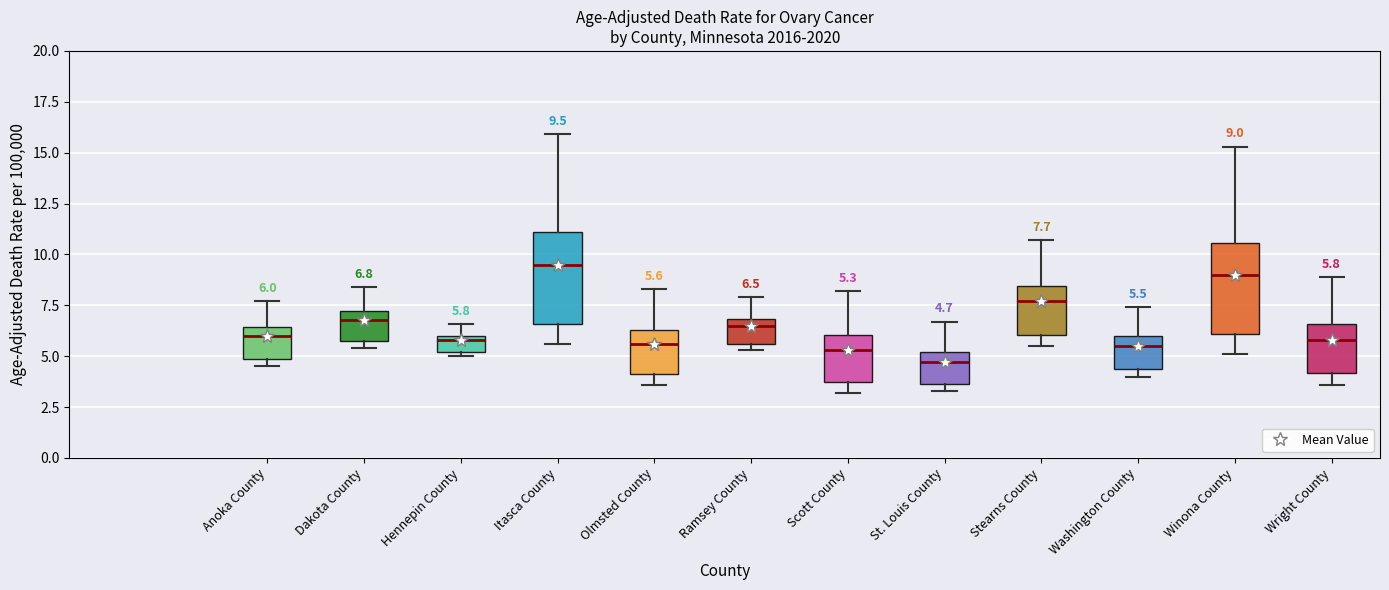

Which box has the lowest median line?

St. Louis County